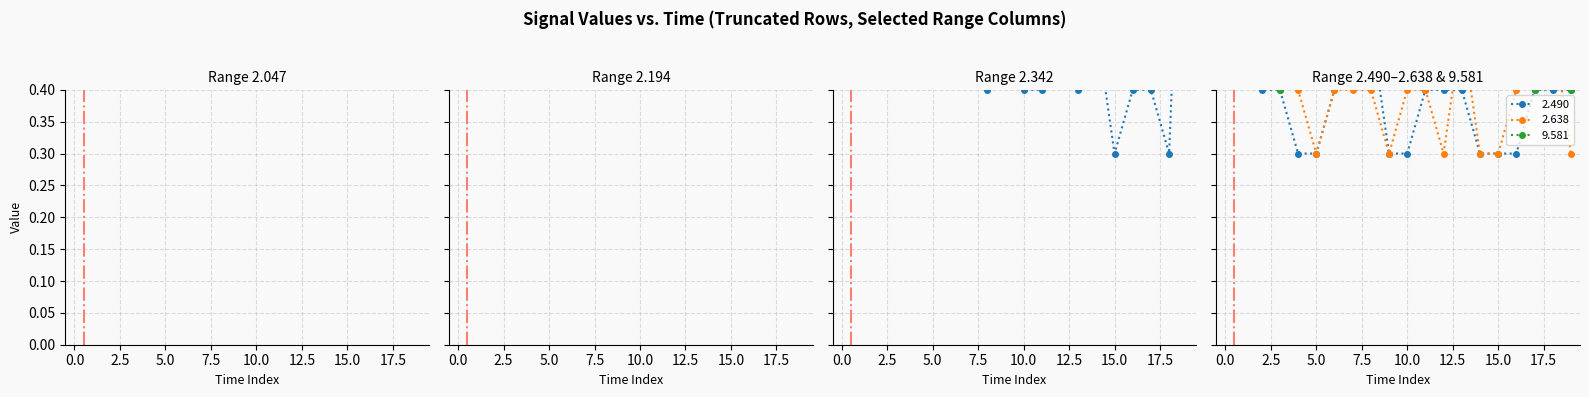

Does the chart have visible grid lines?

Yes